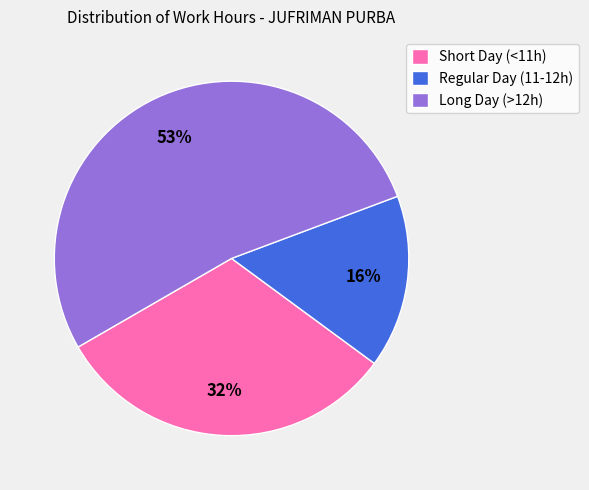

Is it true that Short Day (<11h) is 32% of the pie?

True